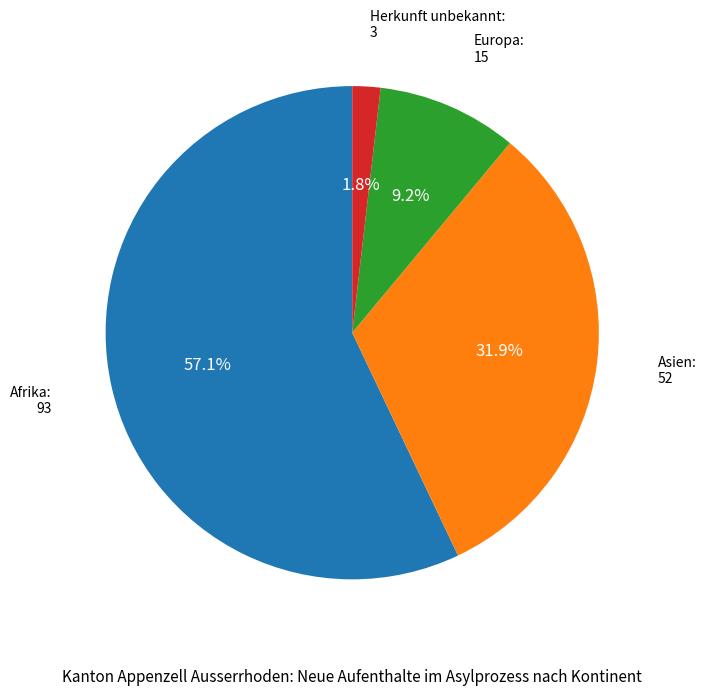

Does any single category account for the majority?

Yes